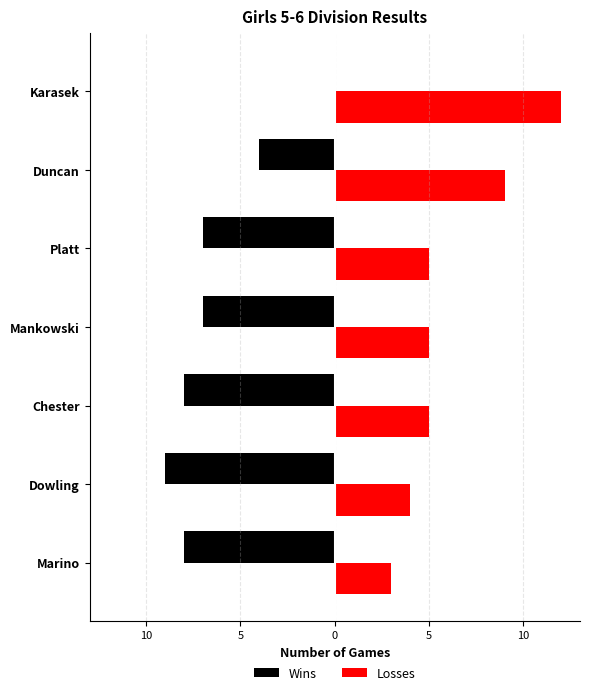

How many bars are there in total?

14